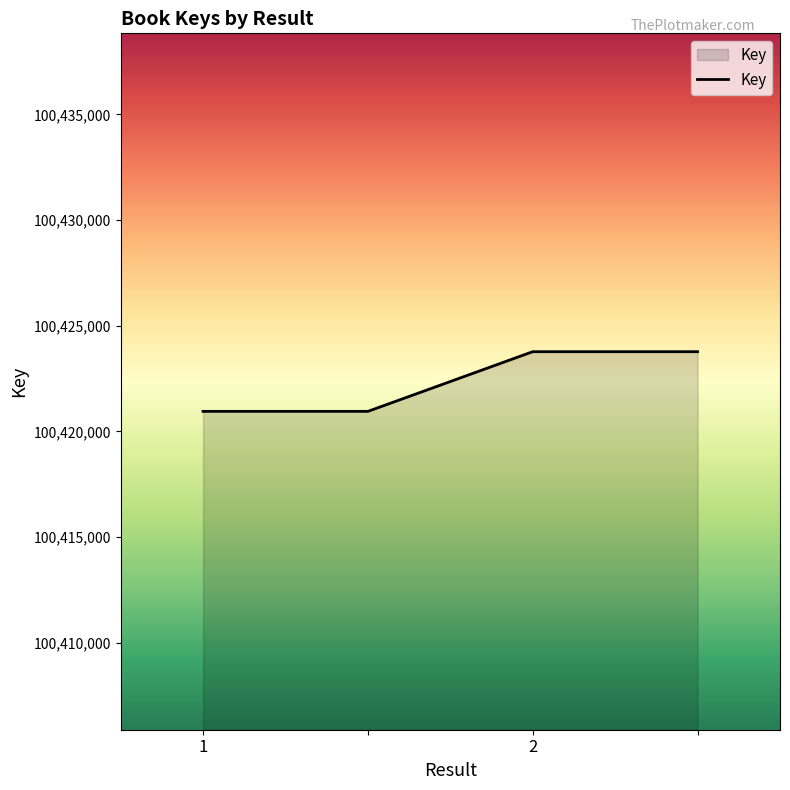

What is the greatest value displayed?

100423771